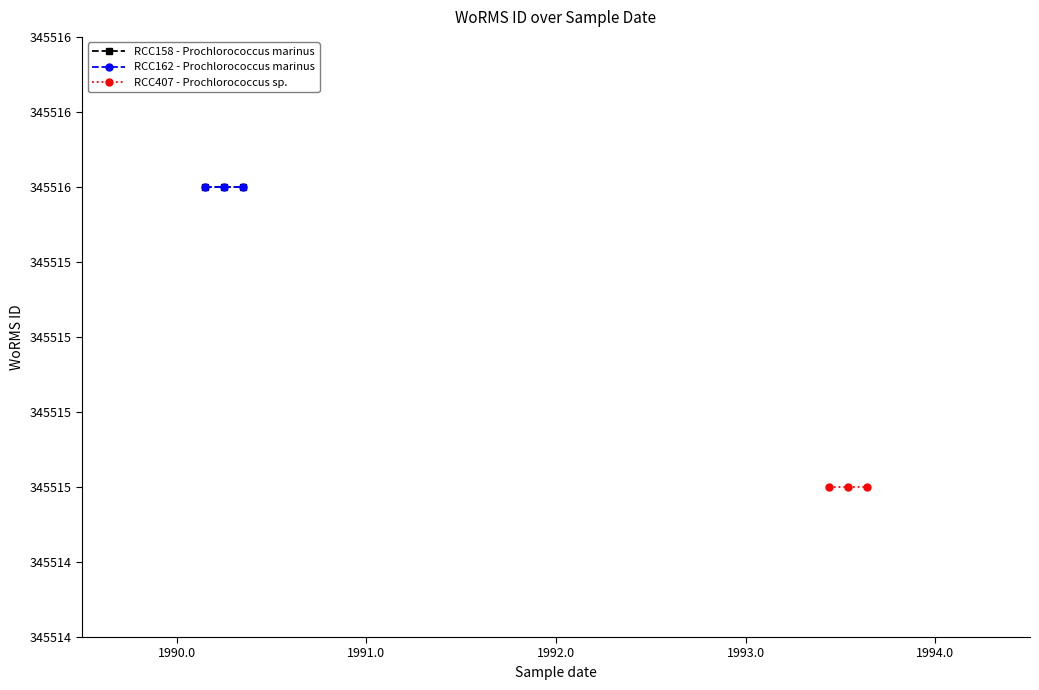

Count the number of categories in the chart.

3